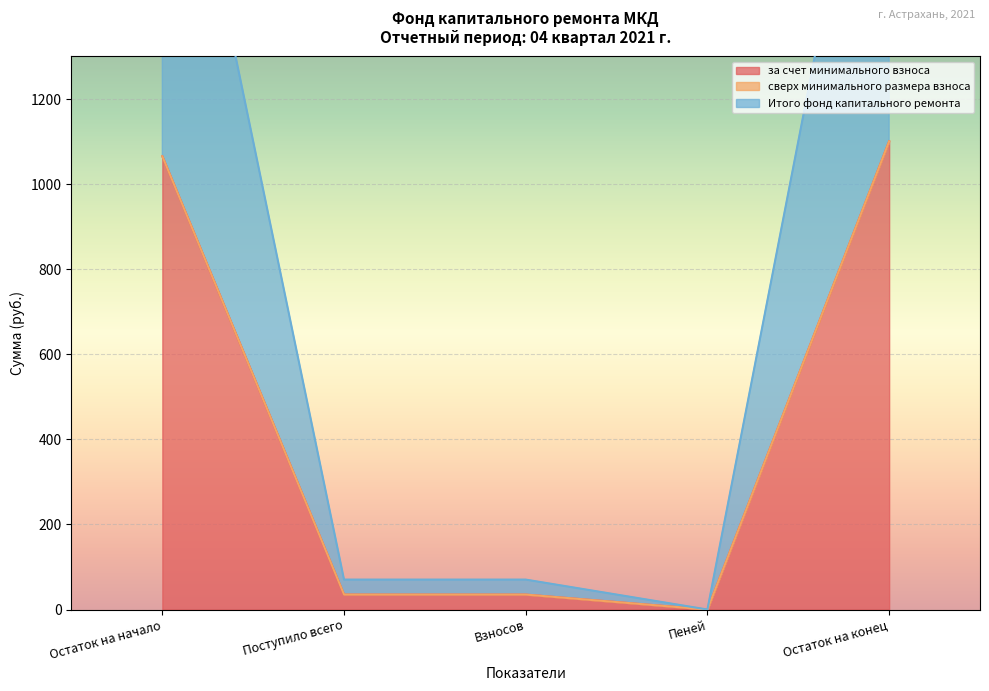

Which series has the largest total across all categories?

за счет минимального взноса